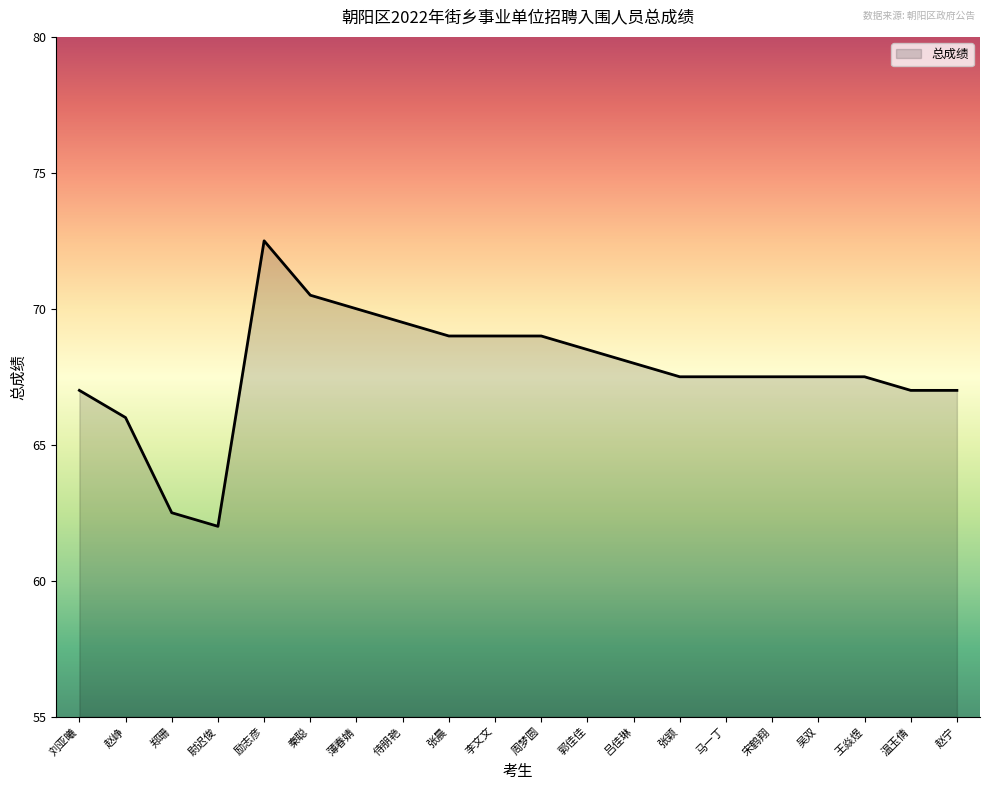

At which category does the chart reach its minimum across all series?

尉迟俊